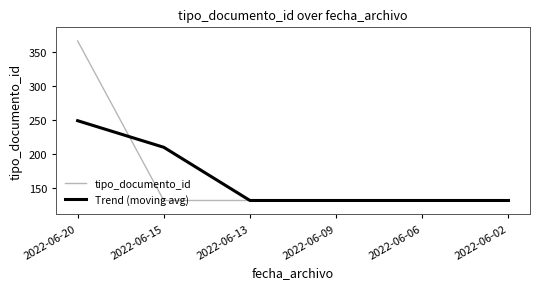

True or false: tipo_documento_id and Trend (moving avg) cross at least once.

True